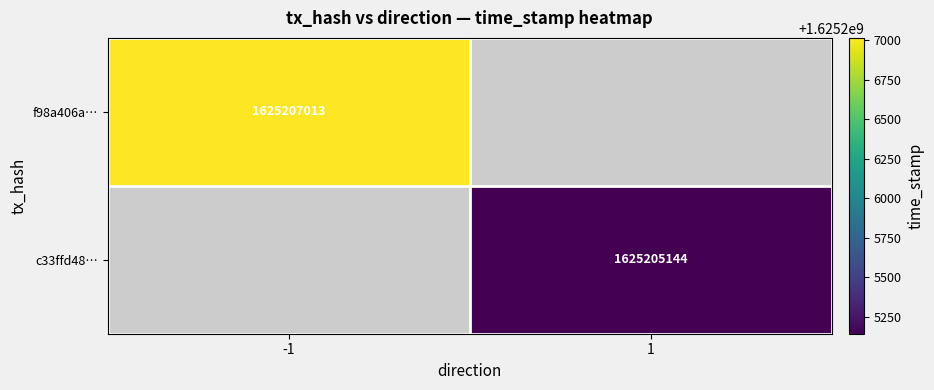

The value of f98a406a… at -1 is 1625207013. True or false?

True